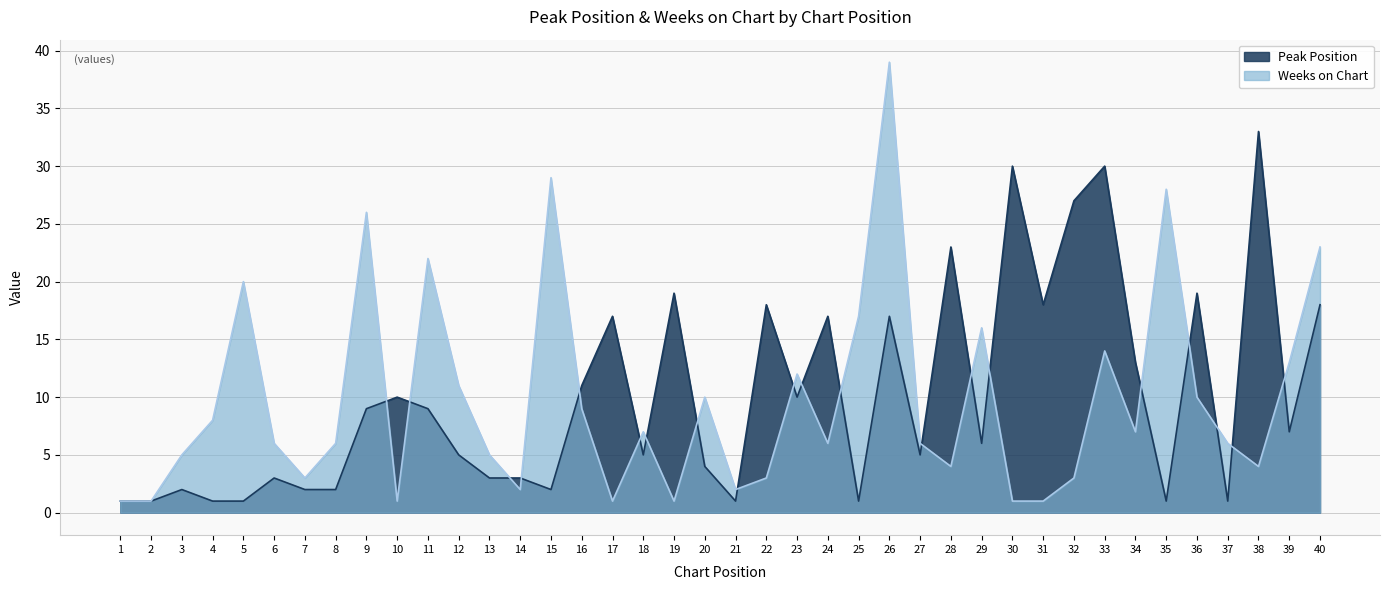

Reading left to right, what are all the values shown in this chart?

Peak Position: 1=1	2=1	3=2	4=1	5=1	6=3	7=2	8=2	9=9	10=10	11=9	12=5	13=3	14=3	15=2	16=11	17=17	18=5	19=19	20=4	21=1	22=18	23=10	24=17	25=1	26=17	27=5	28=23	29=6	30=30	31=18	32=27	33=30	34=13	35=1	36=19	37=1	38=33	39=7	40=18
Weeks on Chart: 1=1	2=1	3=5	4=8	5=20	6=6	7=3	8=6	9=26	10=1	11=22	12=11	13=5	14=2	15=29	16=9	17=1	18=7	19=1	20=10	21=2	22=3	23=12	24=6	25=17	26=39	27=6	28=4	29=16	30=1	31=1	32=3	33=14	34=7	35=28	36=10	37=6	38=4	39=13	40=23